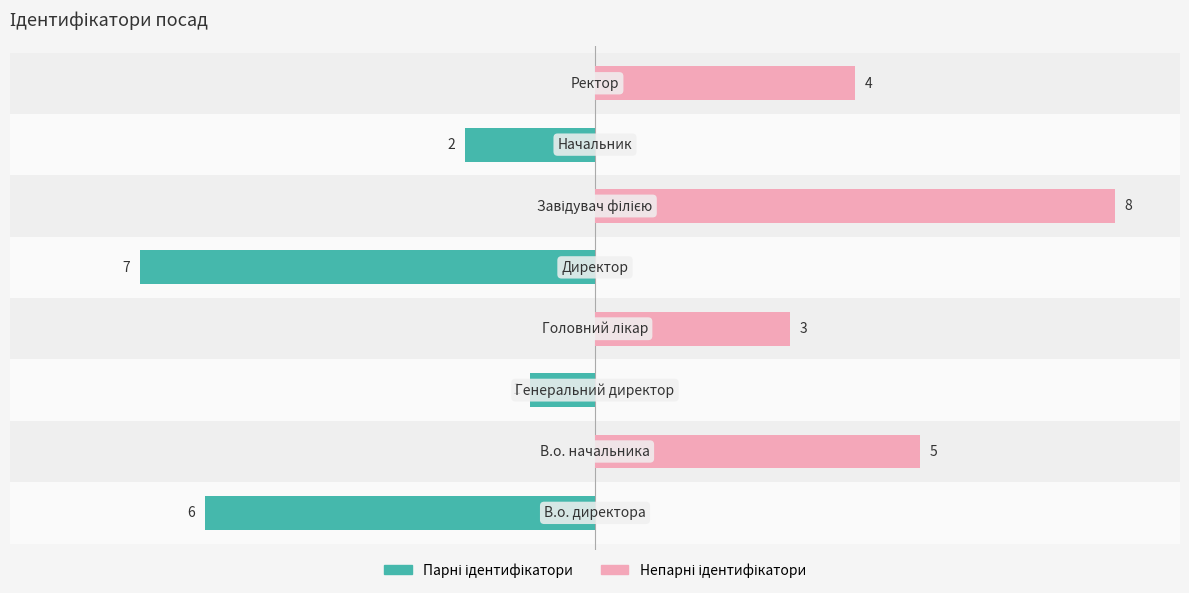

How many groups of bars are there?

8